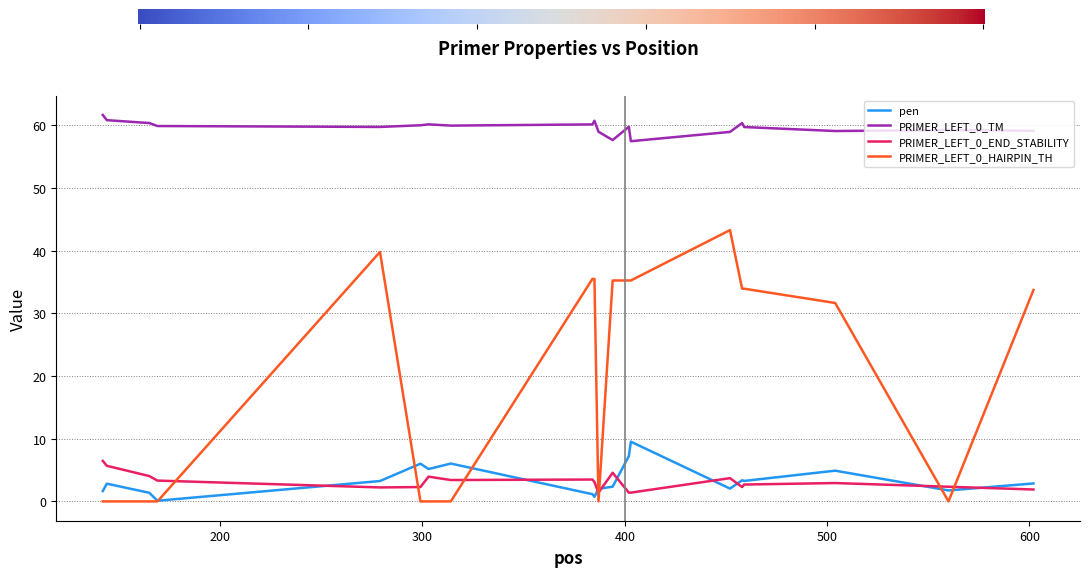

Rank the series by their maximum value, from highest to lowest.

PRIMER_LEFT_0_TM, PRIMER_LEFT_0_HAIRPIN_TH, pen, PRIMER_LEFT_0_END_STABILITY